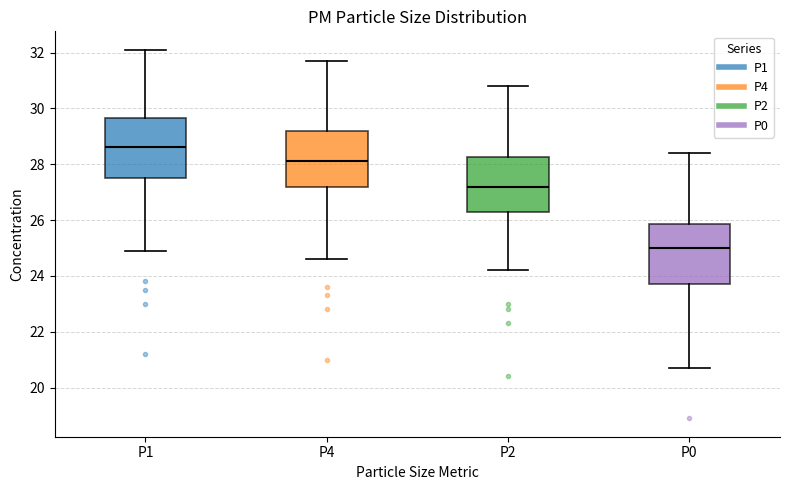

Reading left to right, read every box against the y-axis: the position of its median line, the range the box covers, and the ends of its whiskers. The values are not printed on the chart, so give them approximately, as read against the axis.

P1: median 28.6, box 27.6 to 29.6, whiskers 25.0 to 32.2
P4: median 28.2, box 27.2 to 29.2, whiskers 24.6 to 31.8
P2: median 27.2, box 26.4 to 28.2, whiskers 24.2 to 30.8
P0: median 25.0, box 23.8 to 25.8, whiskers 20.8 to 28.4